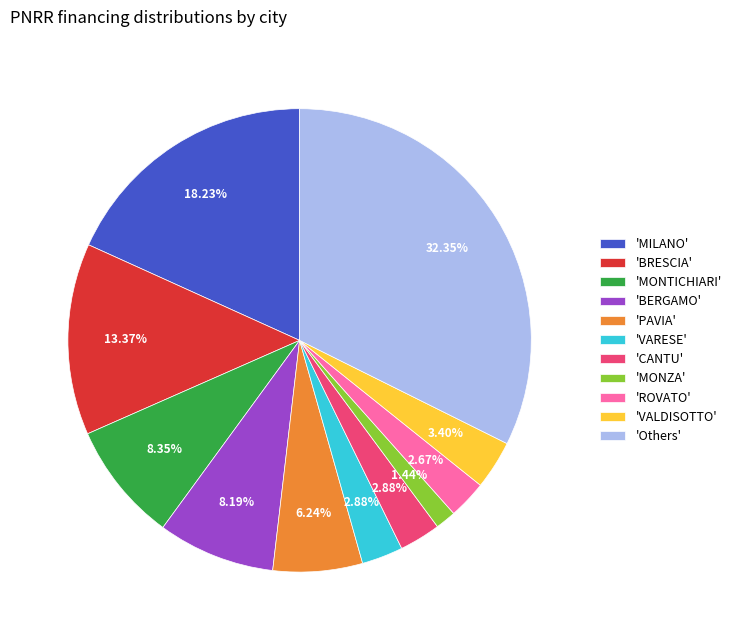

Combined, do 'PAVIA' and 'MILANO' account for over 50%?

No